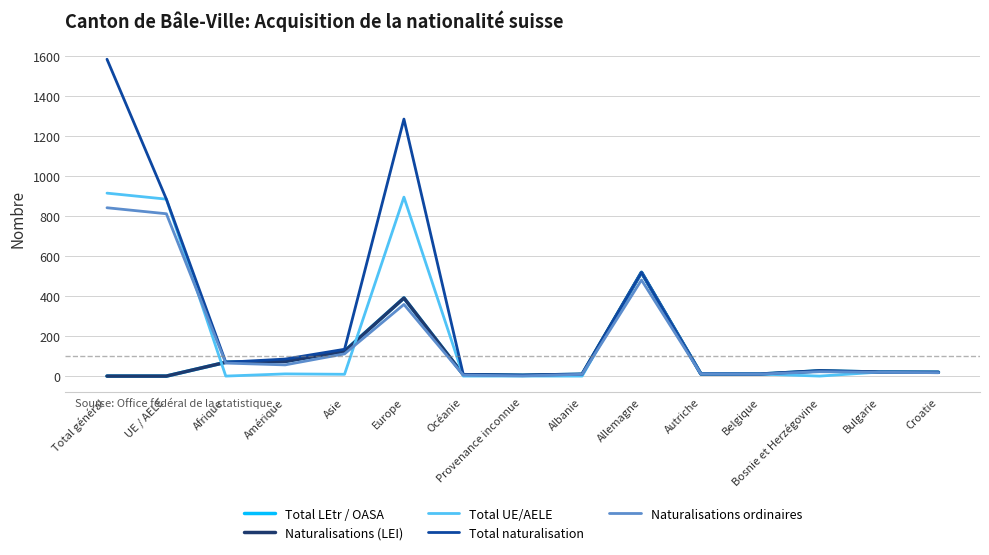

At which label does Naturalisations ordinaires first exceed 22?

Total général